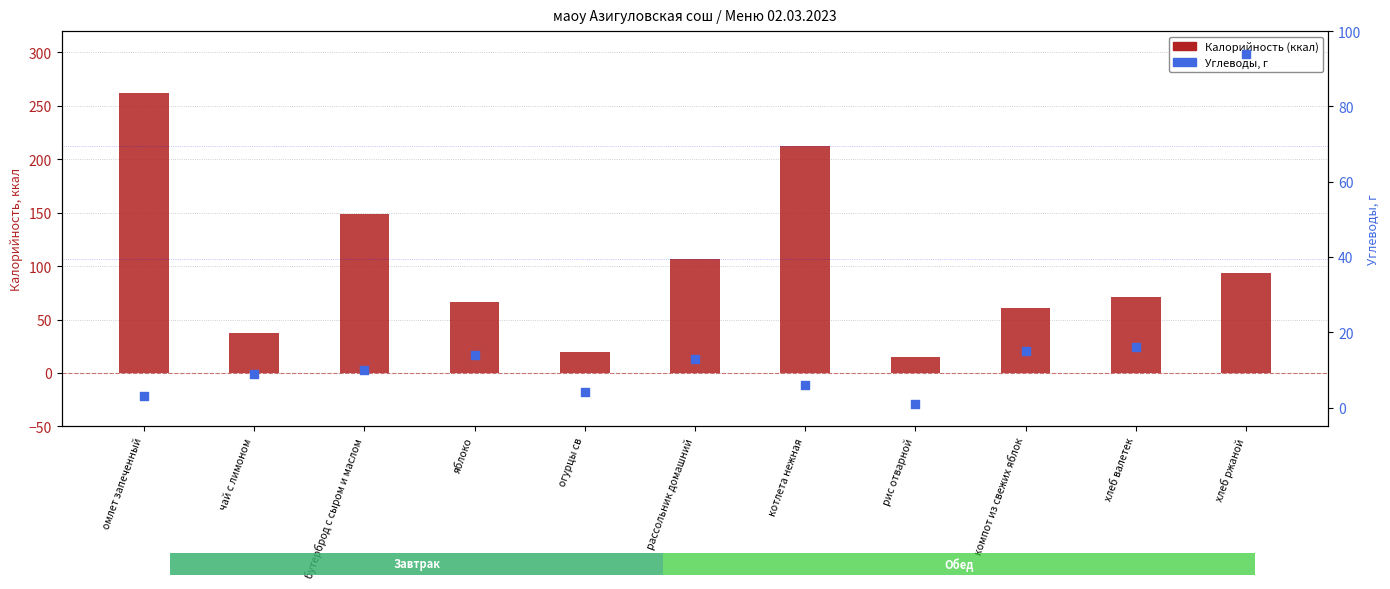

What are all the series names shown in the legend?

Калорийность (ккал), Углеводы, г